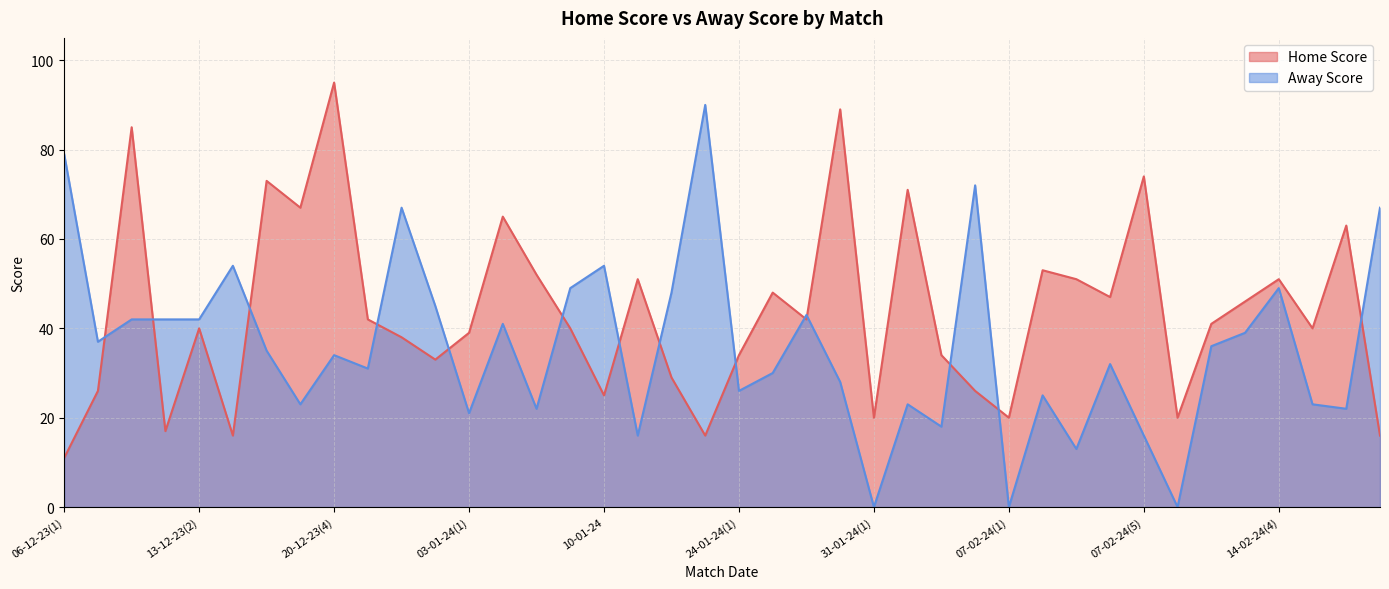

Count the number of data series in this chart.

2